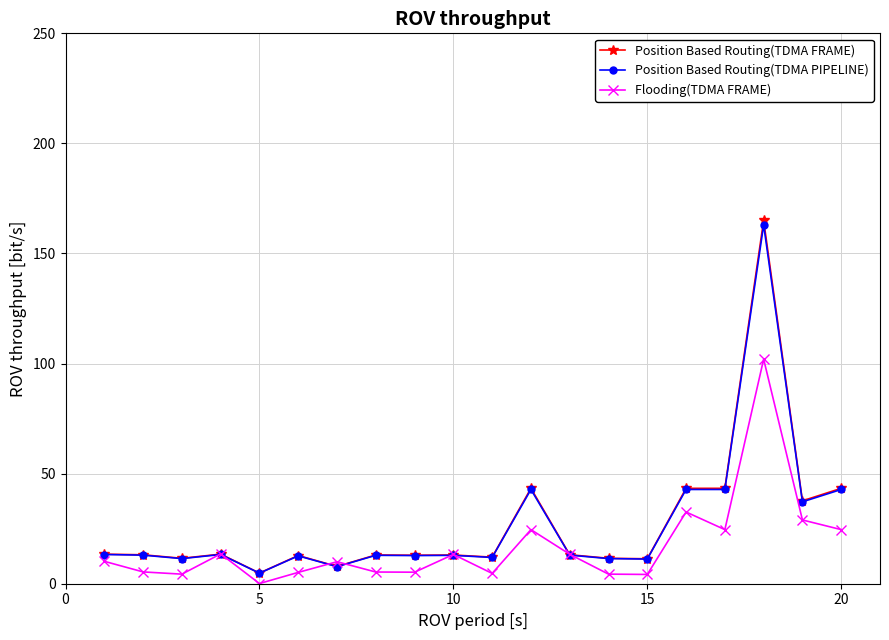

Does the chart display data point markers on the line(s)?

Yes